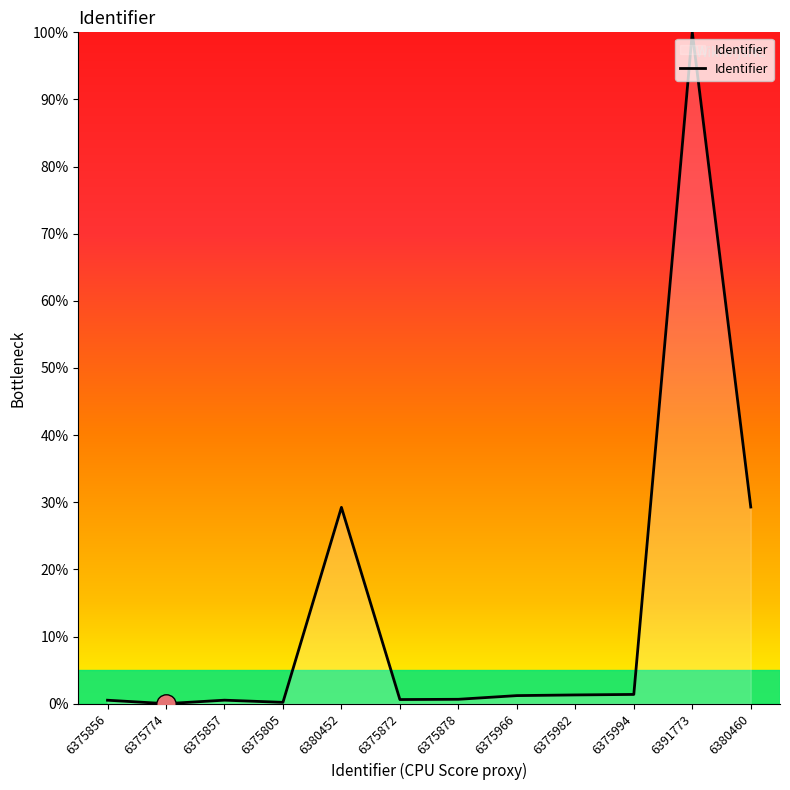

The chart shows a value of 0.2 at 6375805. True or false?

True